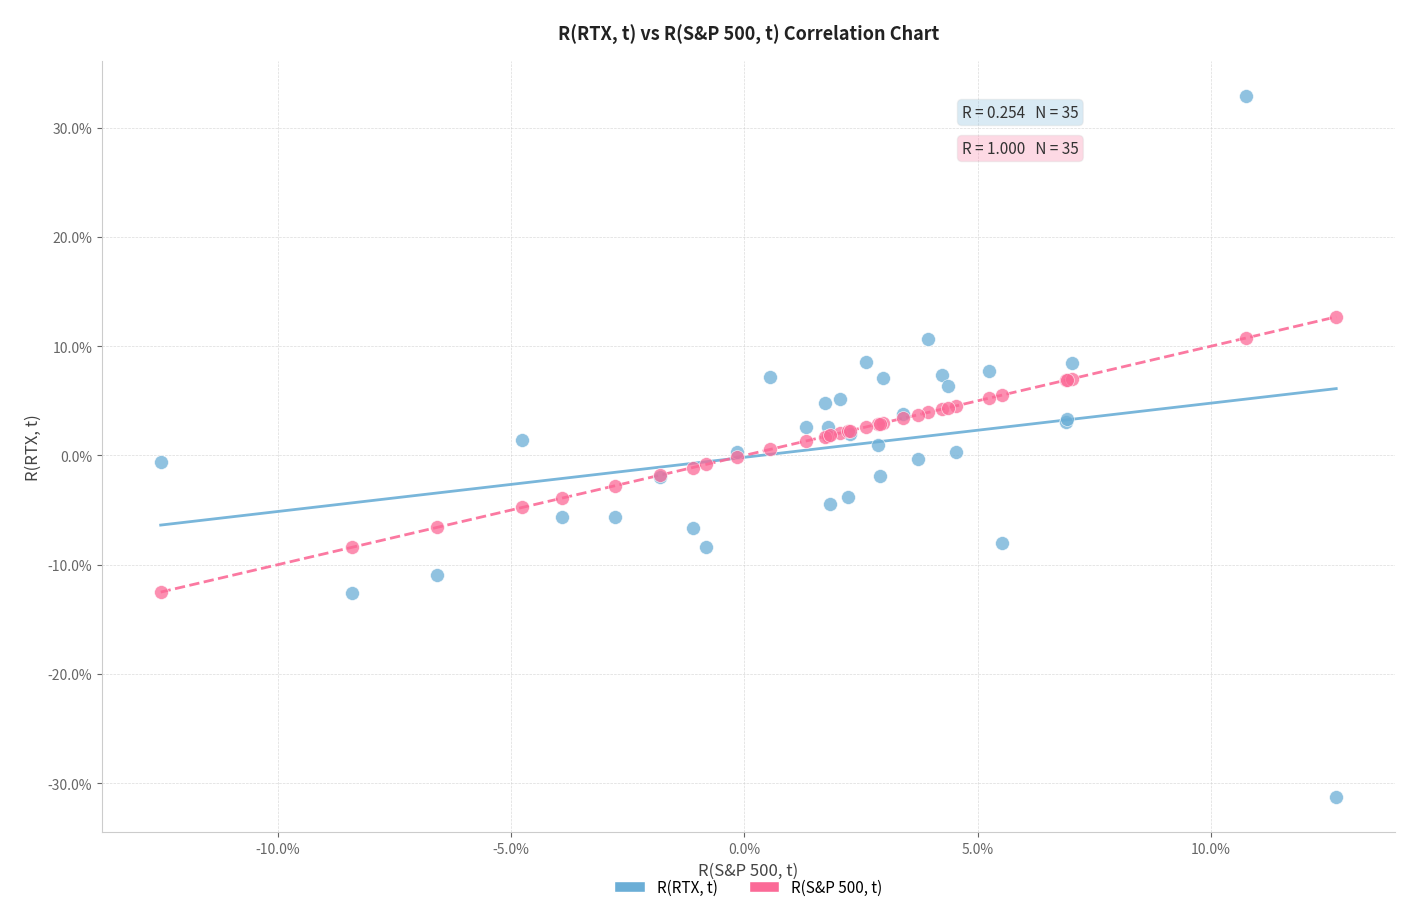

What are all the series names shown in the legend?

R(RTX, t), R(S&P 500, t)